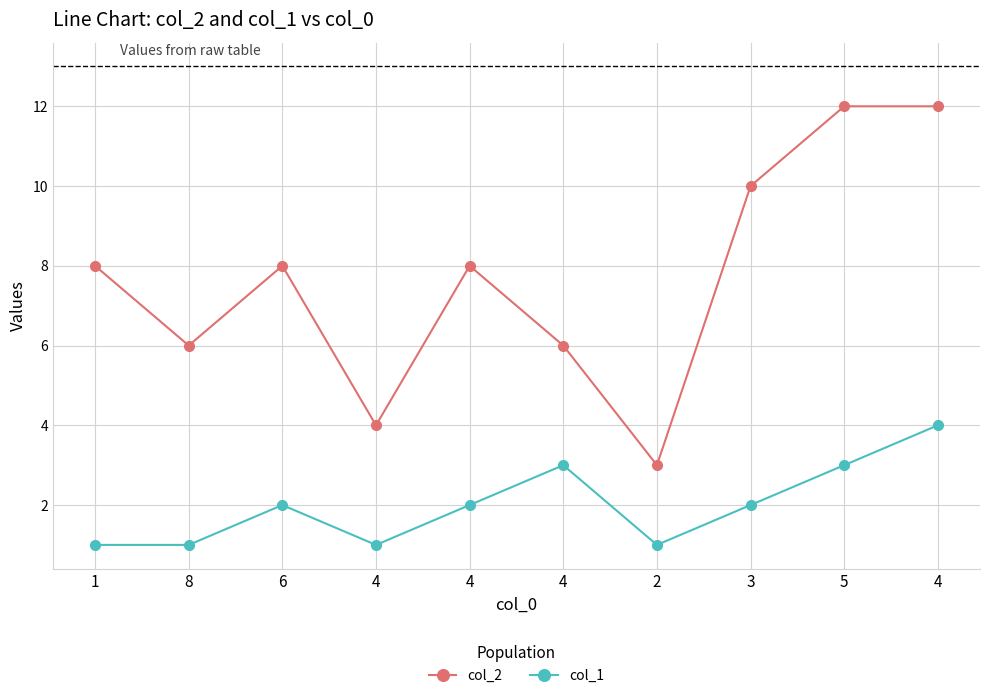

What value does the col_2 series have at 4?

6